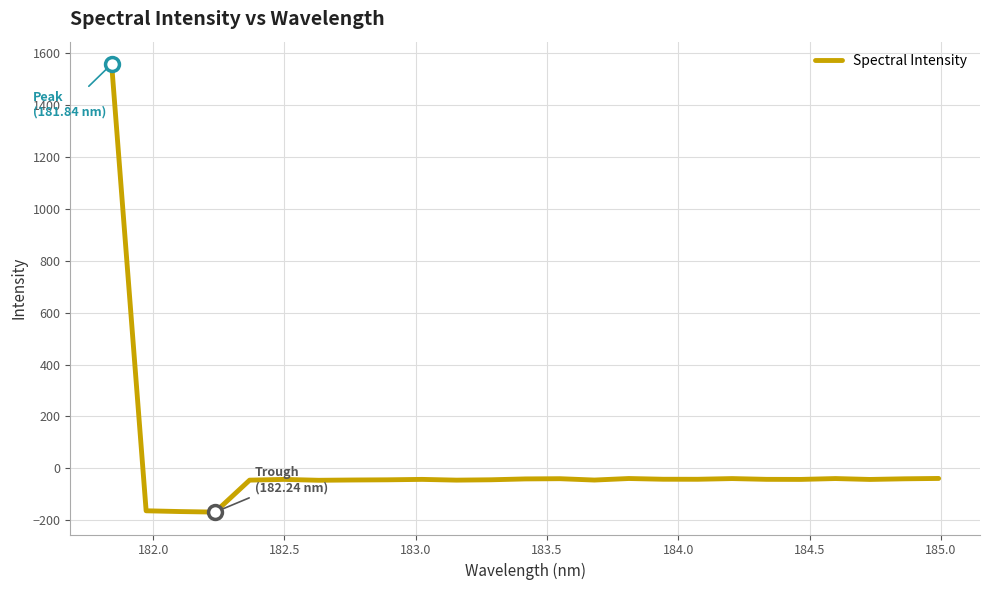

What is the difference between the maximum and minimum values?

1727.1